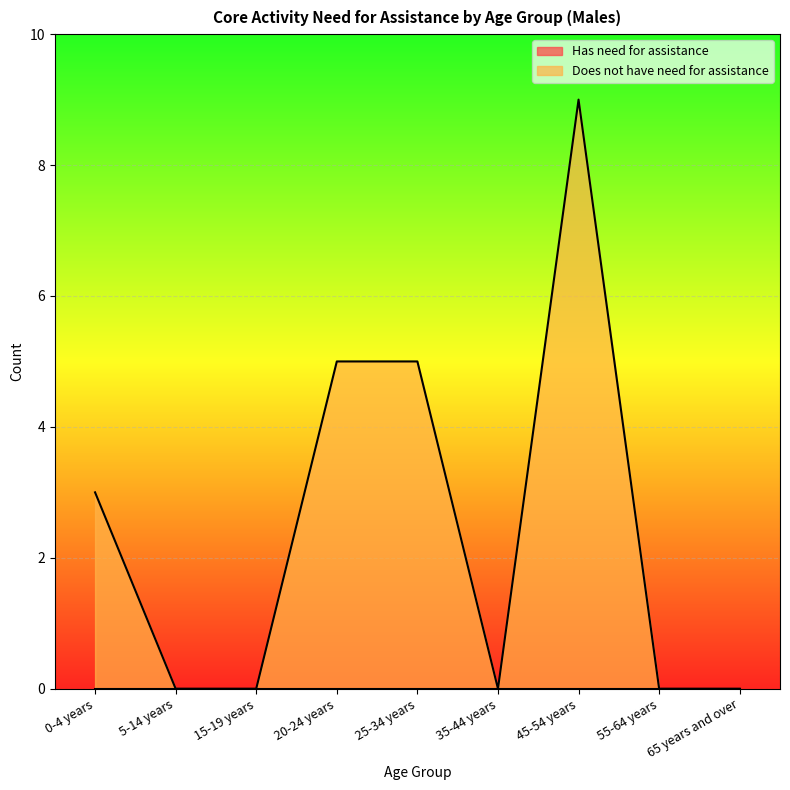

How many interior local valleys (lower than both neighbors) does the data have?

1